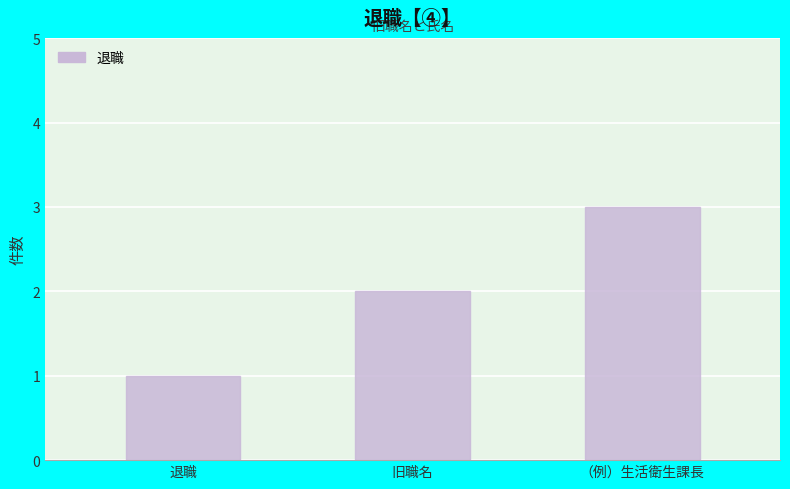

What value does the data have at 旧職名?

2